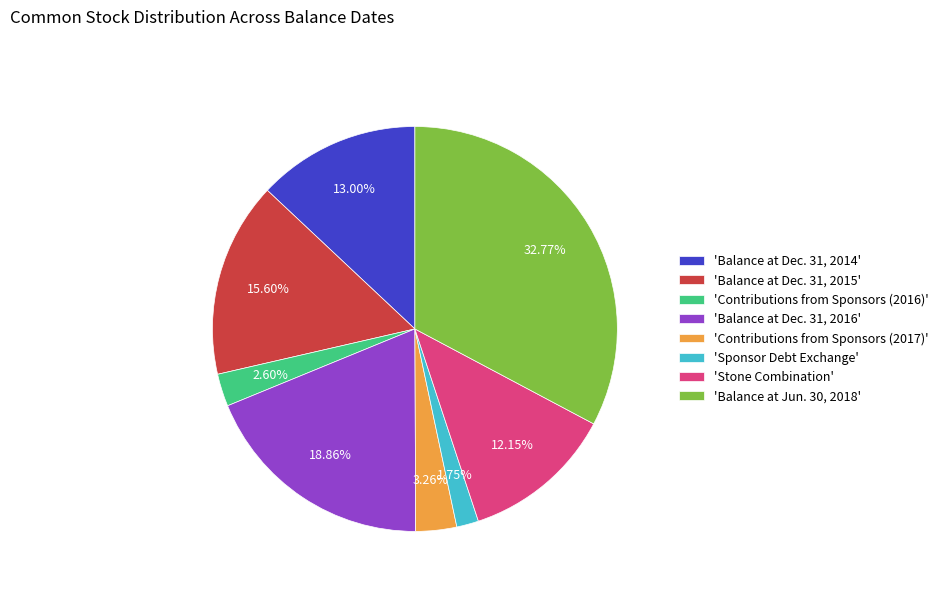

Rank the categories by value from highest to lowest.

'Balance at Jun. 30, 2018', 'Balance at Dec. 31, 2016', 'Balance at Dec. 31, 2015', 'Balance at Dec. 31, 2014', 'Stone Combination', 'Contributions from Sponsors (2017)', 'Contributions from Sponsors (2016)', 'Sponsor Debt Exchange'